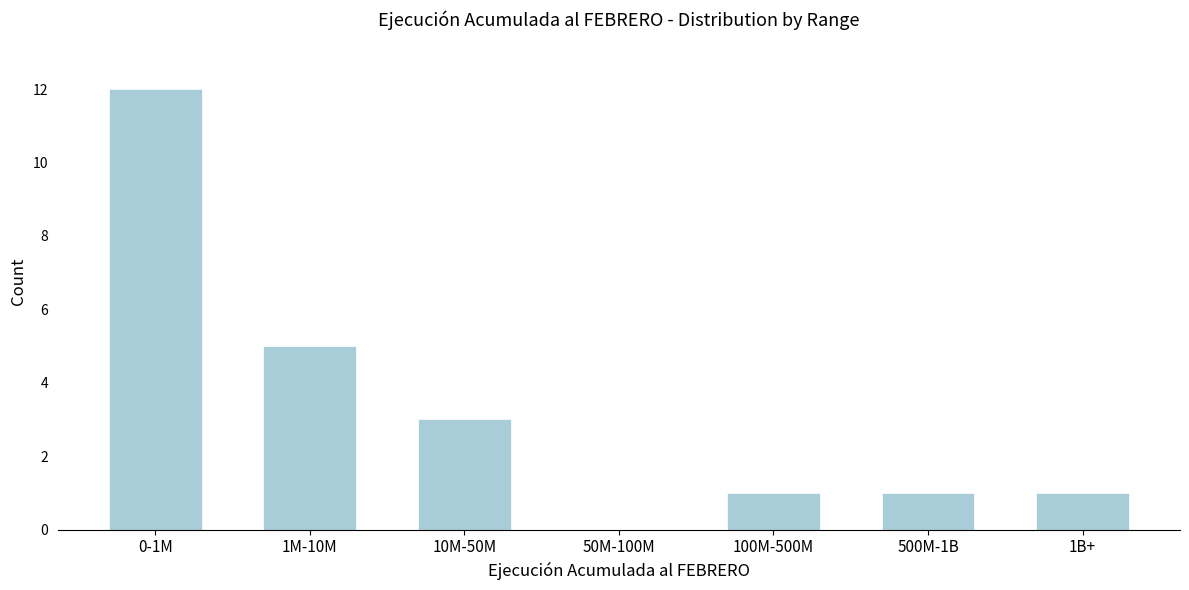

Reading left to right, what are all the values shown in this chart?

0-1M=12	1M-10M=5	10M-50M=3	50M-100M=0	100M-500M=1	500M-1B=1	1B+=1